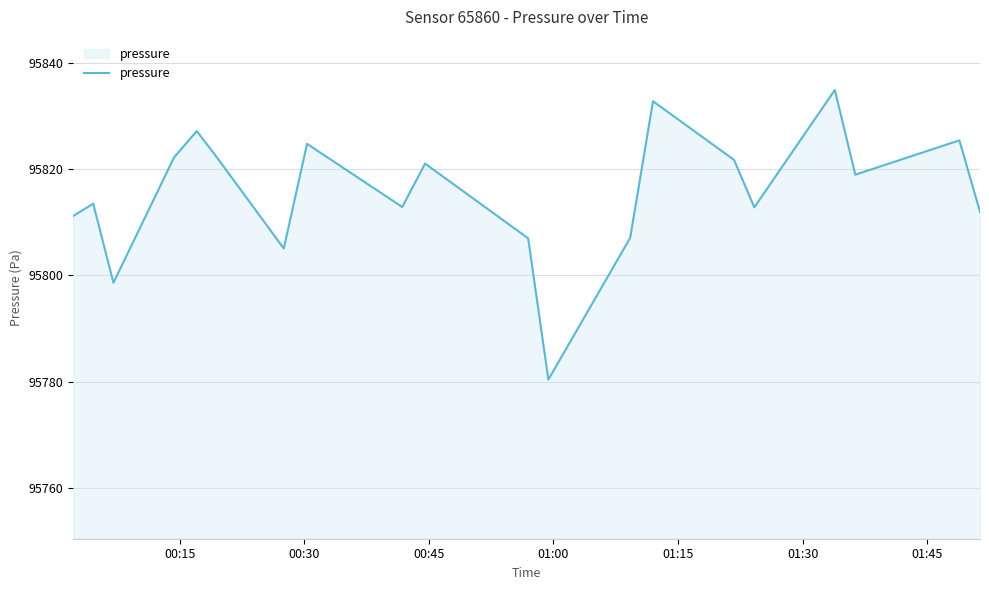

What is the difference between the maximum and minimum values?

54.6